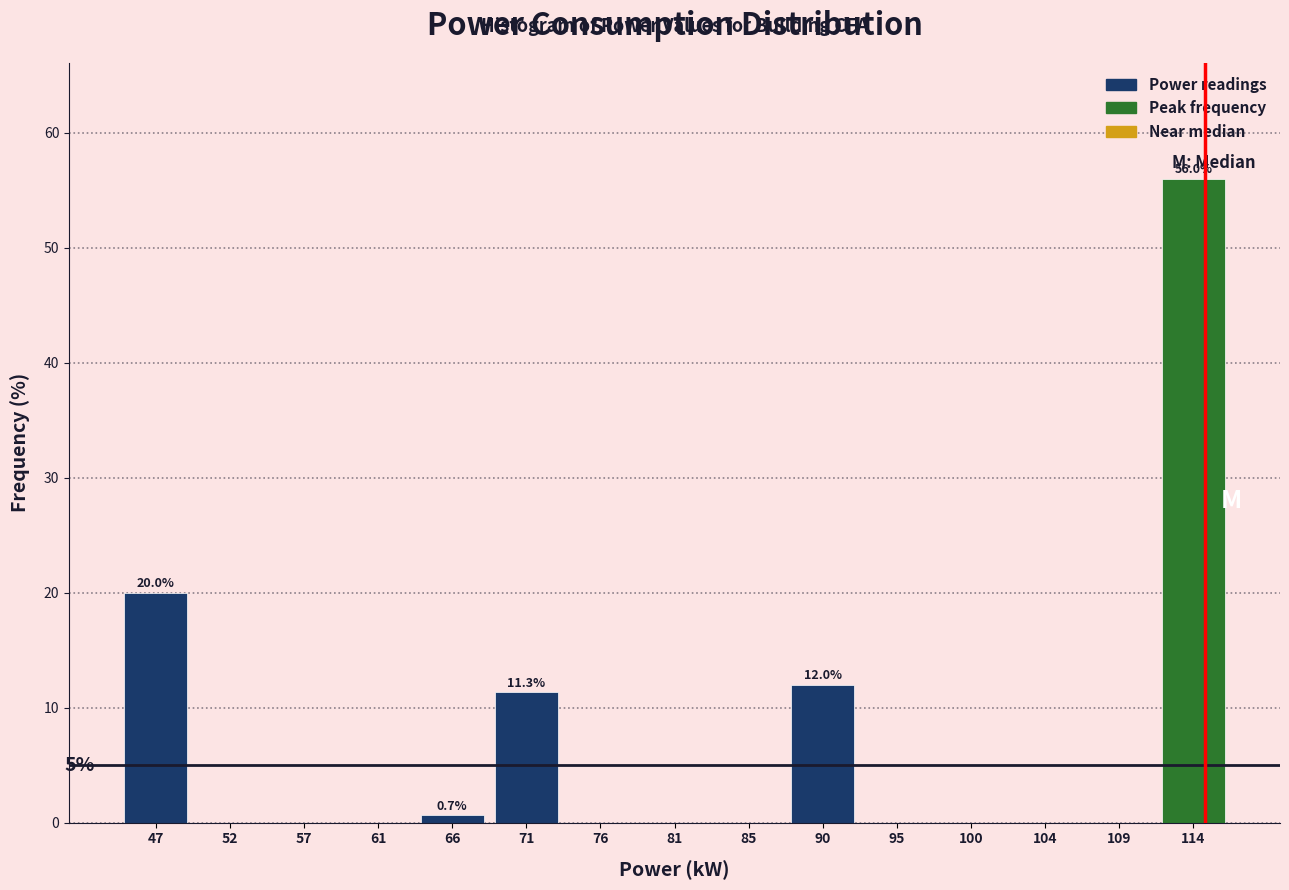

Reading left to right, extract all data points from this chart.

47=20.0	52=0.0	57=0.0	61=0.0	66=0.7	71=11.3	76=0.0	81=0.0	85=0.0	90=12.0	95=0.0	100=0.0	104=0.0	109=0.0	114=56.0